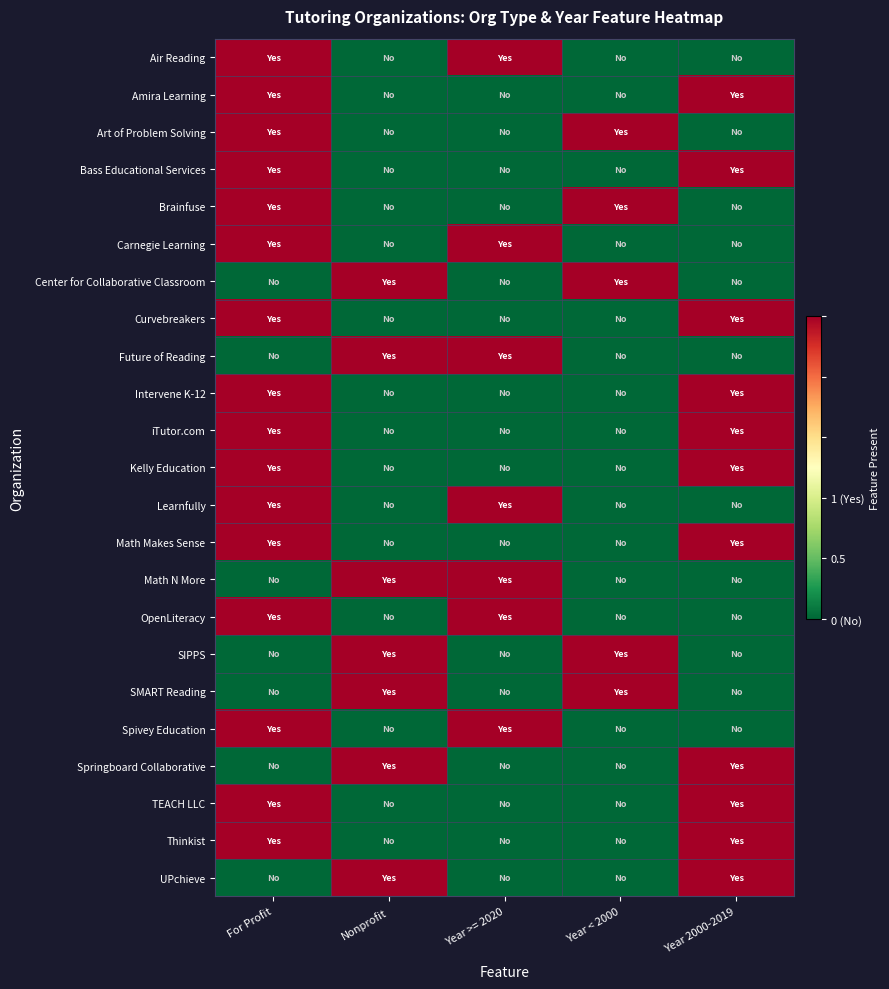

Which series has the largest total across all categories?

Air Reading